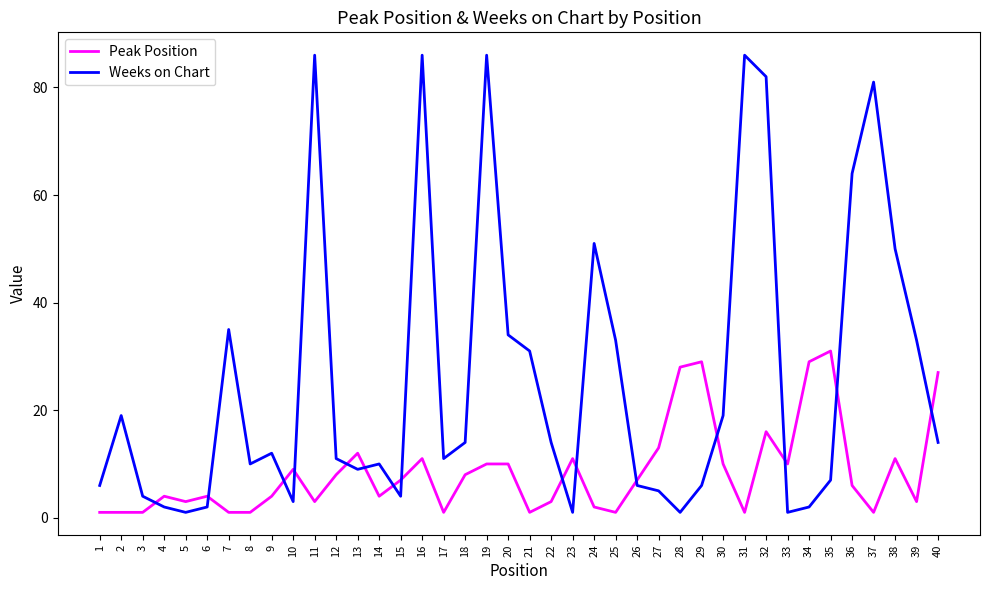

Is it true that Weeks on Chart equals 86 at 11?

True